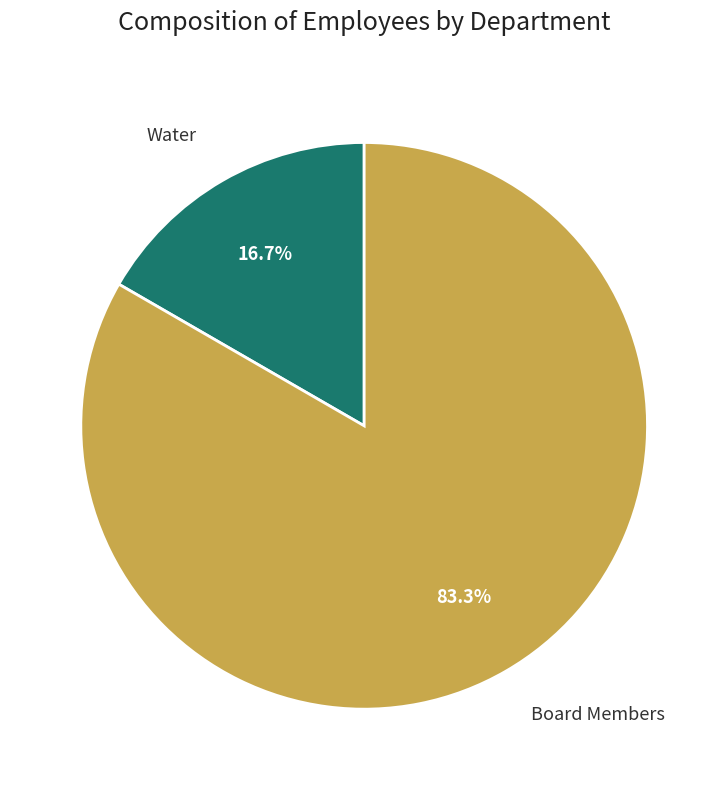

To the nearest percent, what is the average slice percentage?

50%